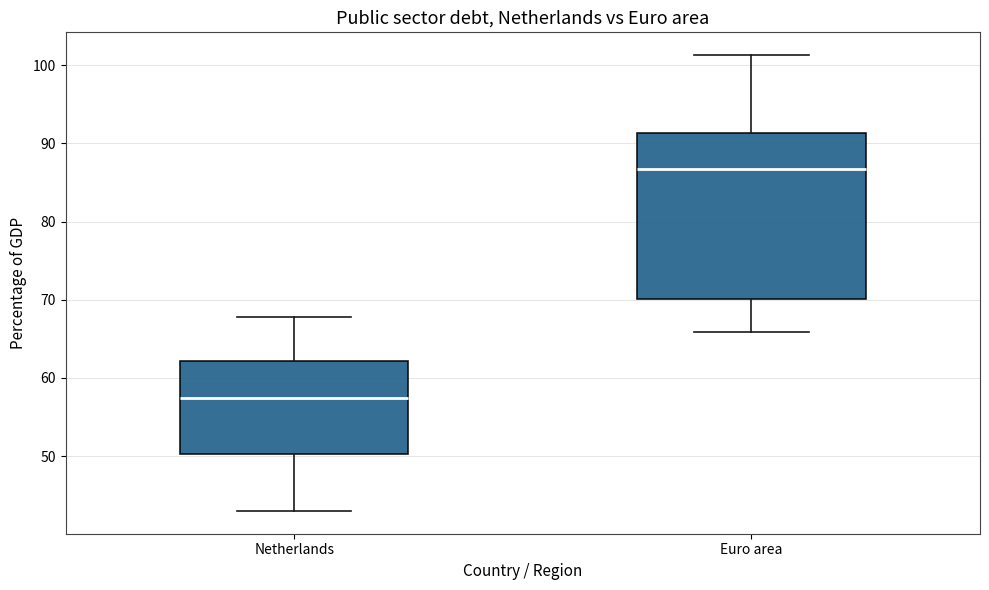

Comparing the boxes themselves (not the whiskers), which one is the tallest?

Euro area